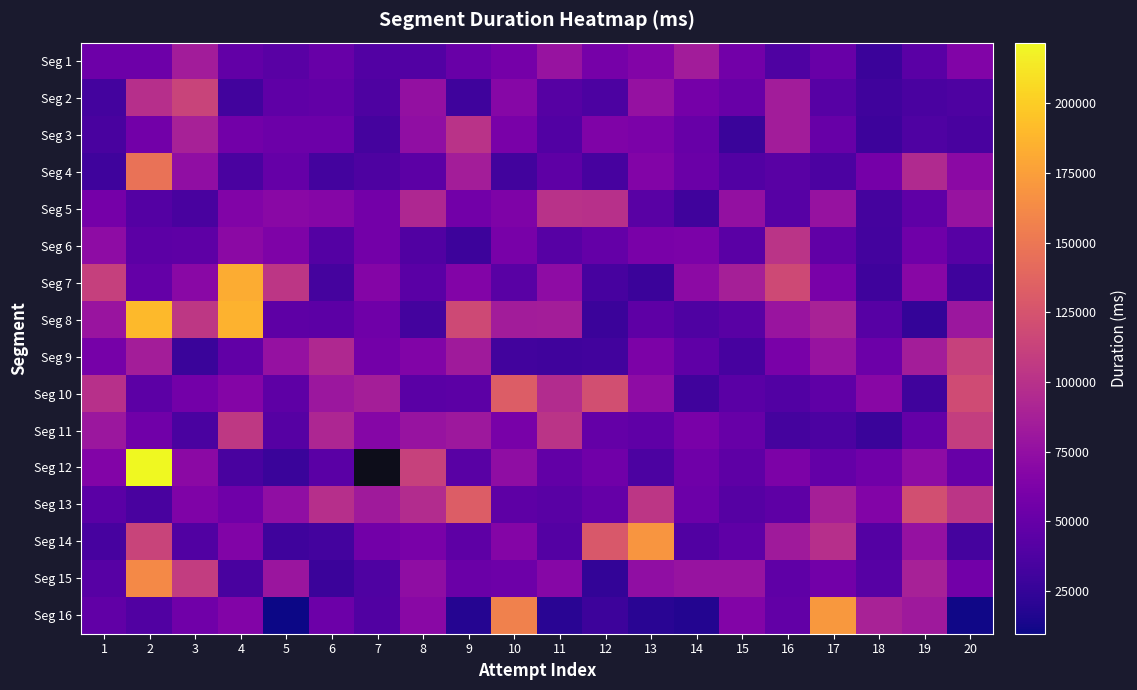

How many categories are shown in the chart?

20